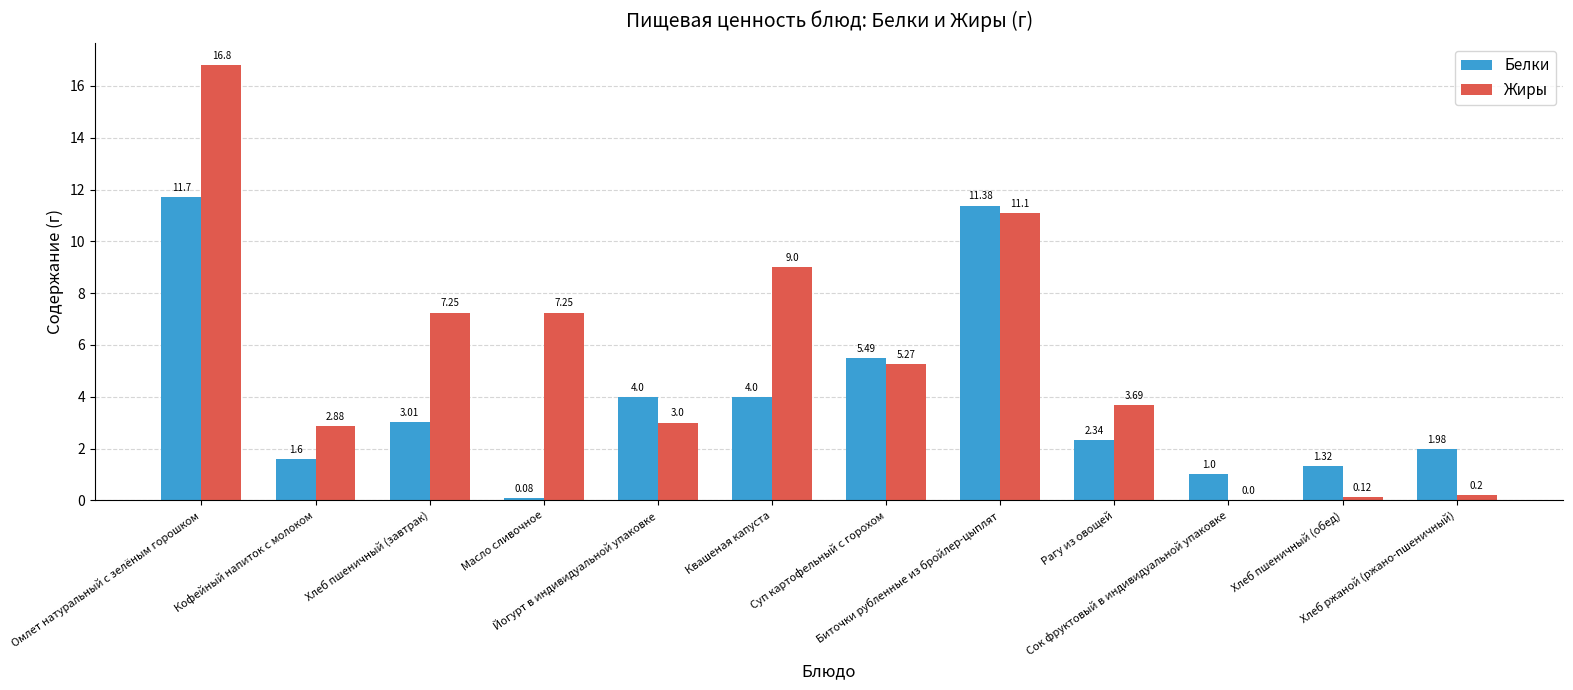

What value does the Жиры series have at Йогурт в индивидуальной упаковке?

3.0